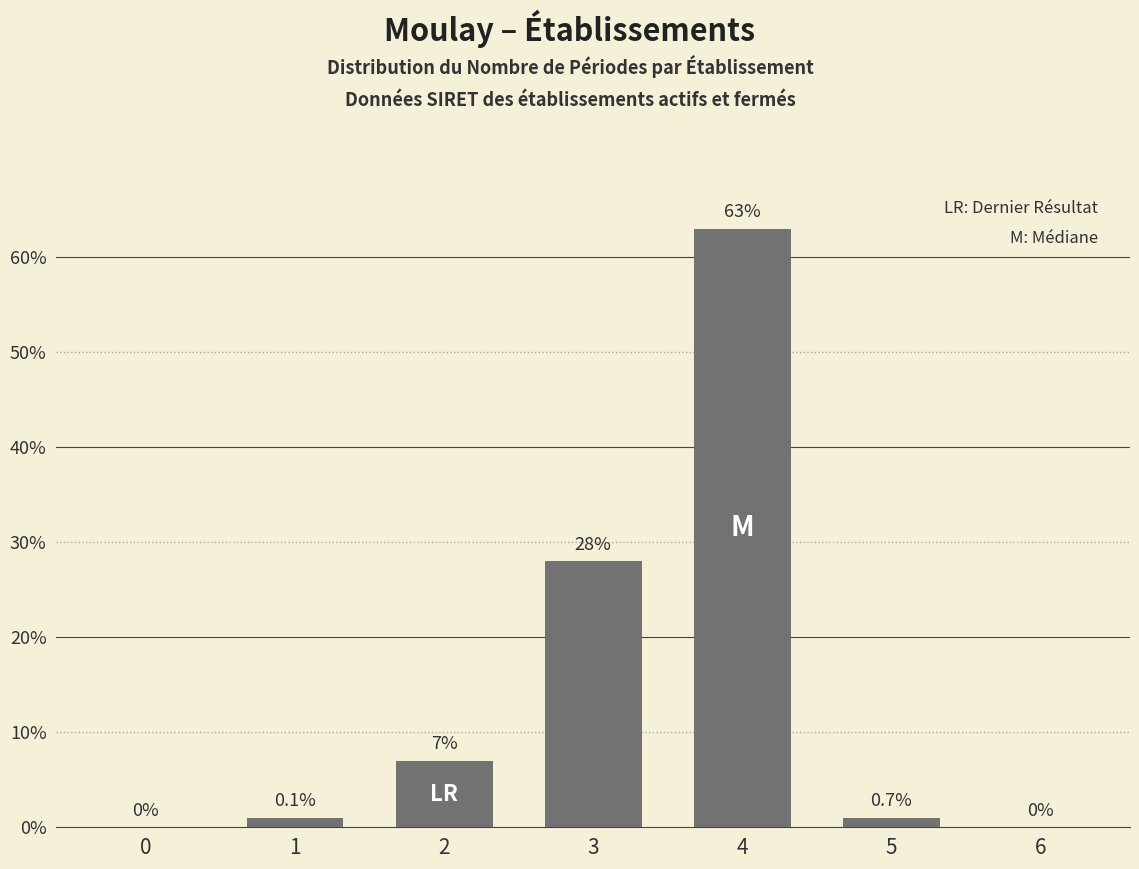

Reading left to right, list all the values displayed in this chart.

0=0.0	1=1.0	2=7.0	3=28.0	4=63.0	5=1.0	6=0.0